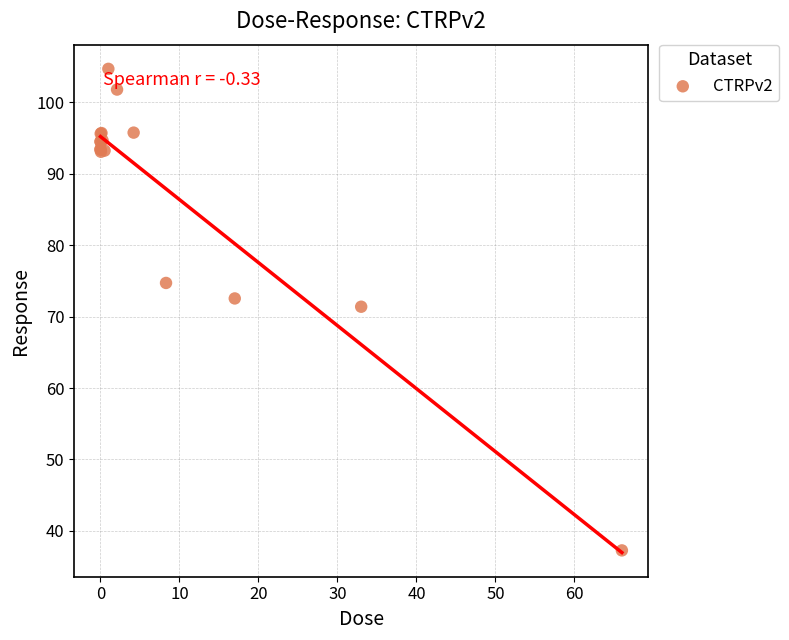

What Y value in the scatter plot is closest to 70?

71.4